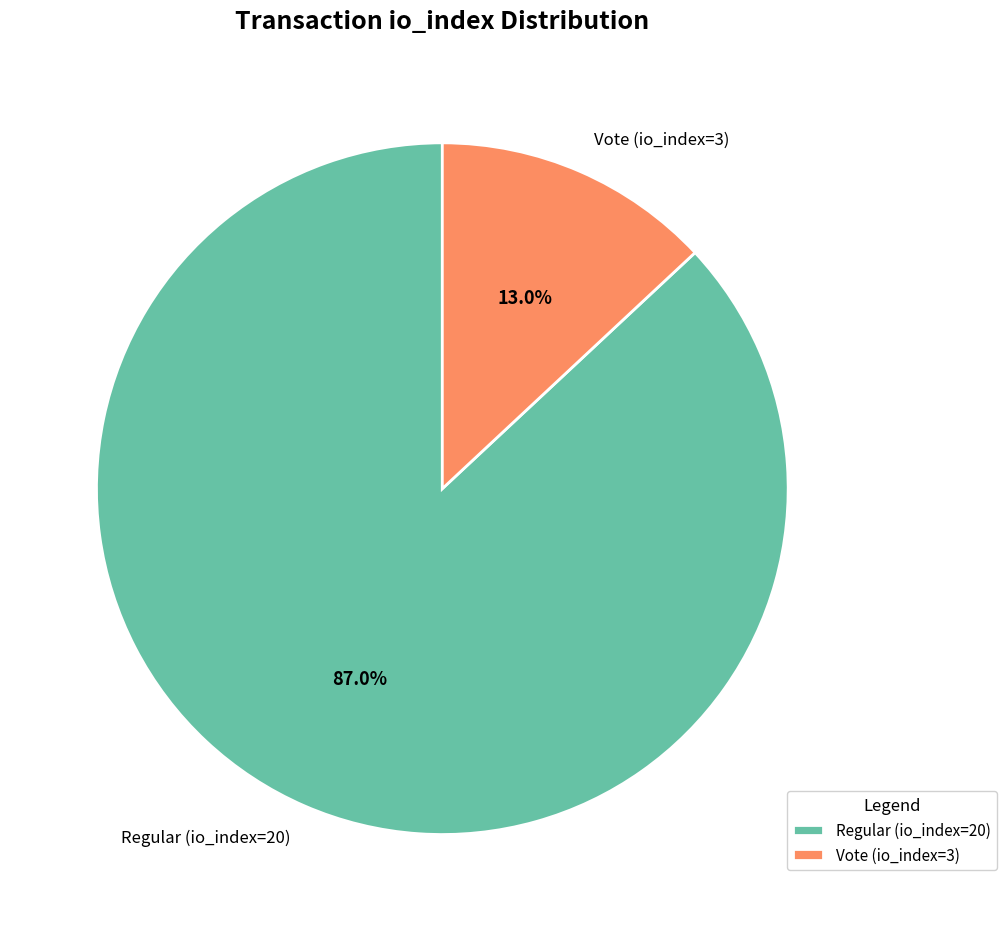

What percentage is the Regular (io_index=20) slice, to the nearest percent?

87%